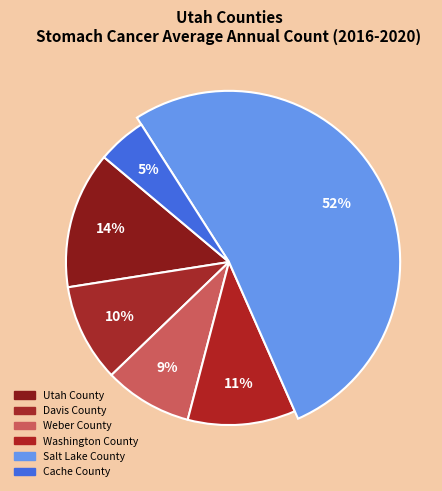

To the nearest percent, what percentage of the pie is Davis County?

10%